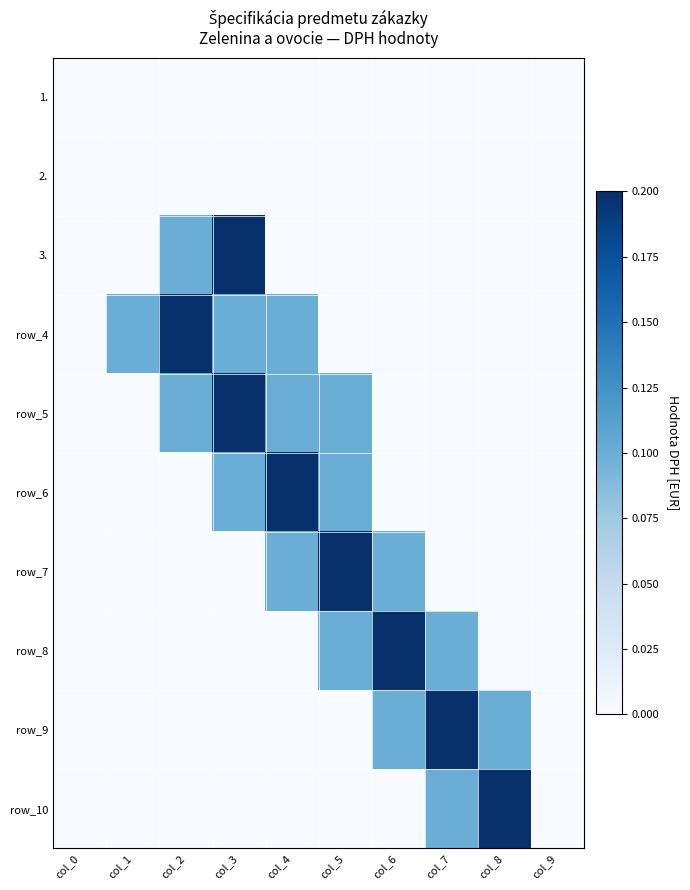

At which label is row_9 closest to 0?

col_0